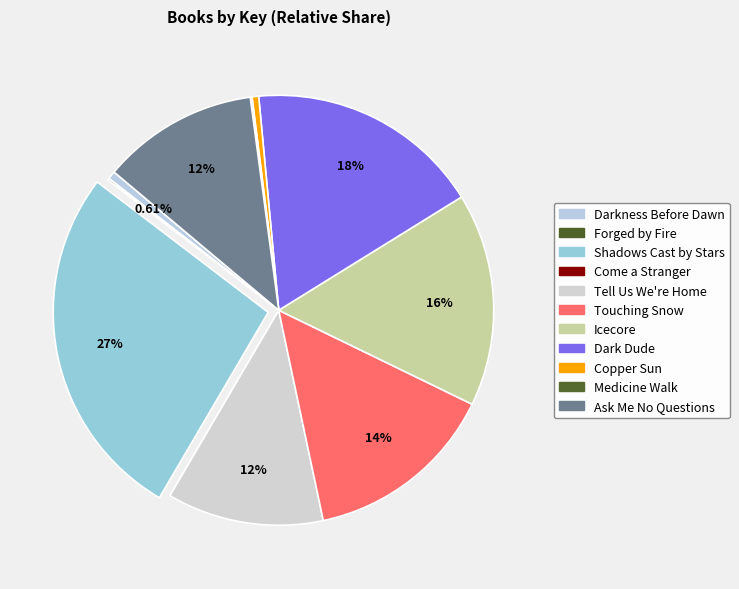

To the nearest percent, what is the difference between the Ask Me No Questions and Touching Snow slice percentages?

3%